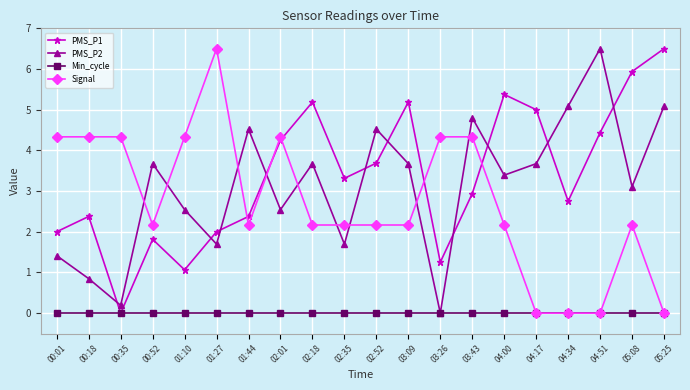

What is the label of the 1st point from the right?

05:25